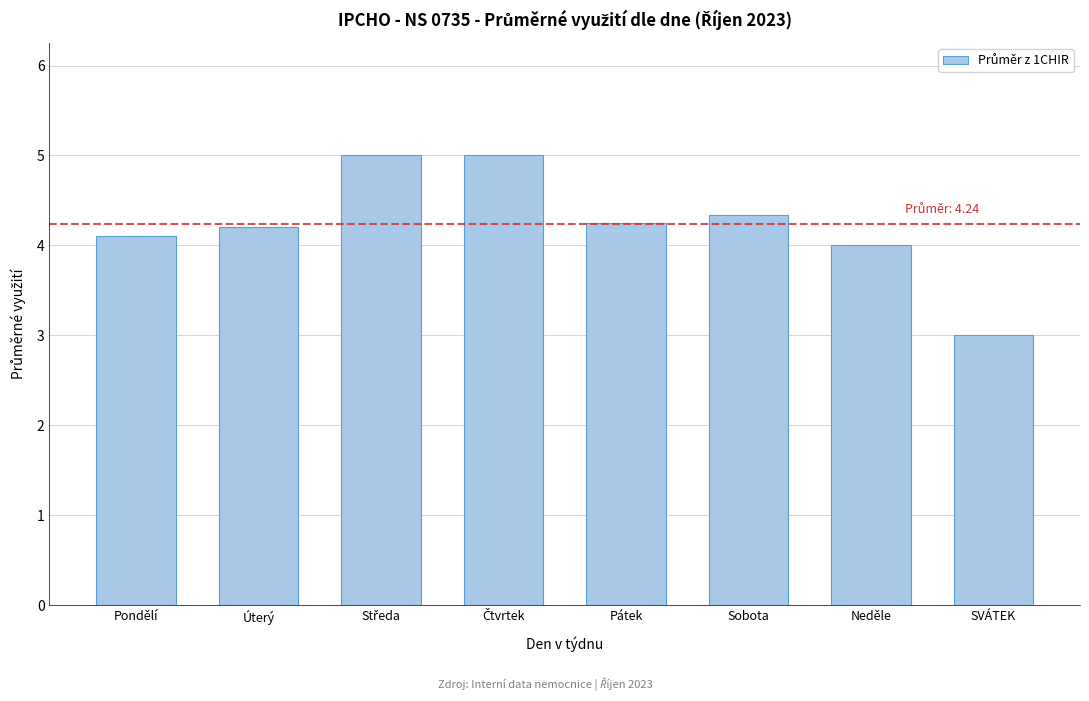

What is the change in value from Pondělí to Sobota?

+0.2